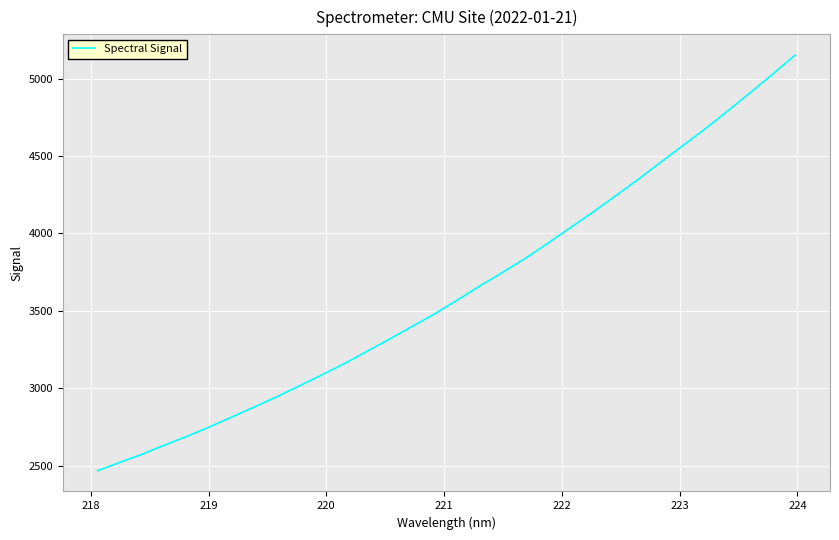

What is the minimum value shown in the chart?

2467.2